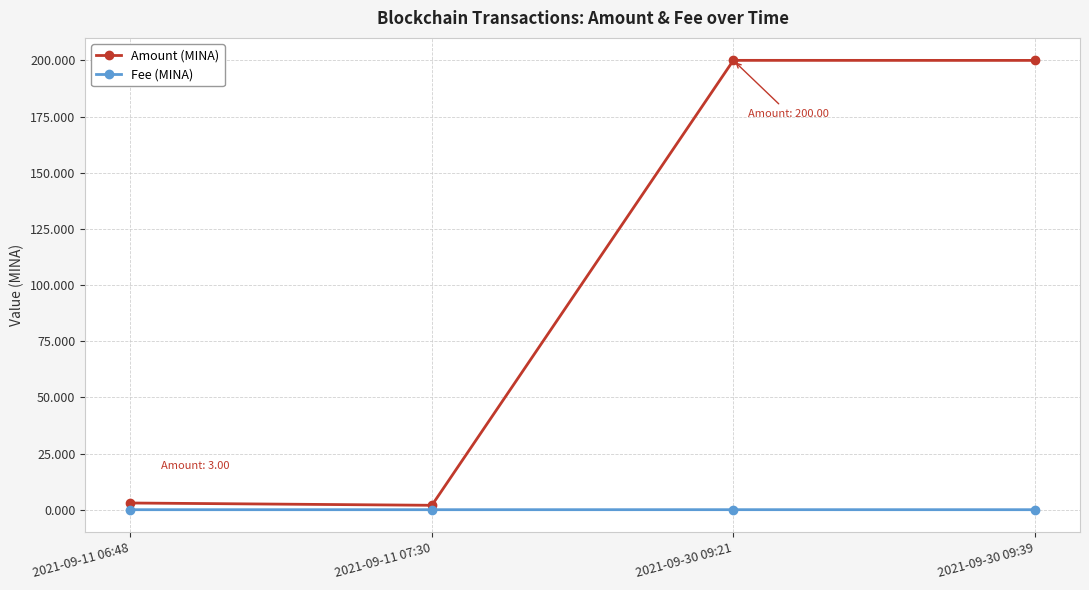

True or false: Fee (MINA) has more than 2 interior local peaks.

False